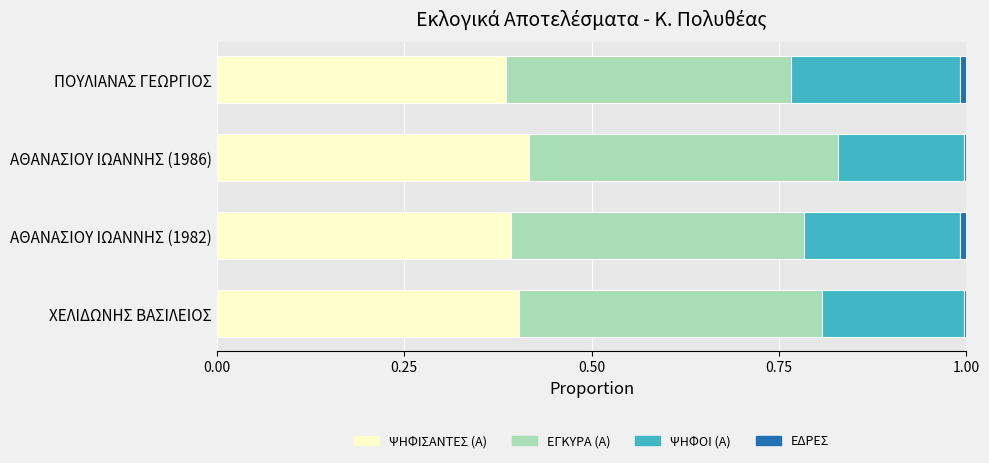

True or false: ΨΗΦΙΣΑΝΤΕΣ (Α) has a value of 0.7 at ΑΘΑΝΑΣΙΟΥ ΙΩΑΝΝΗΣ (1982).

False